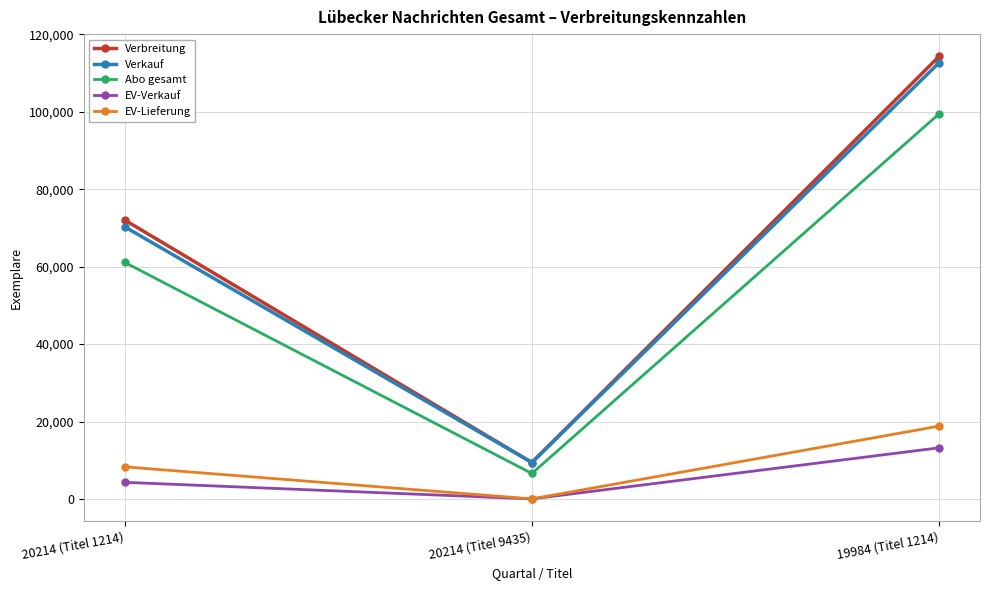

What is the average value of the Verkauf series?

64147